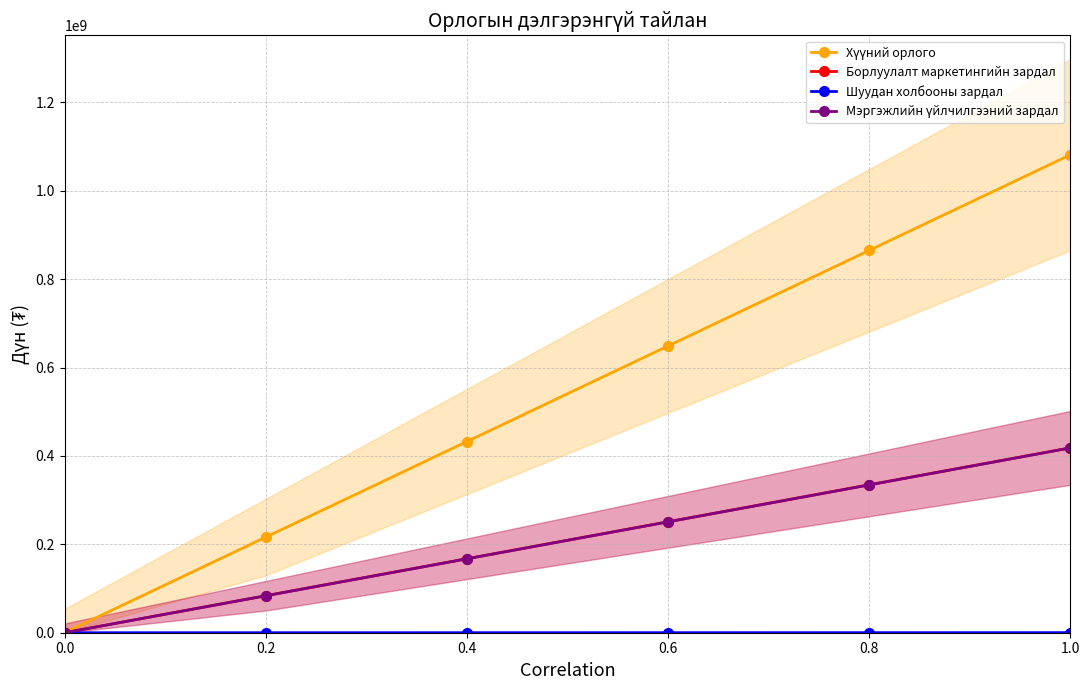

What is the sum of all Шуудан холбооны зардал values?

581133.7